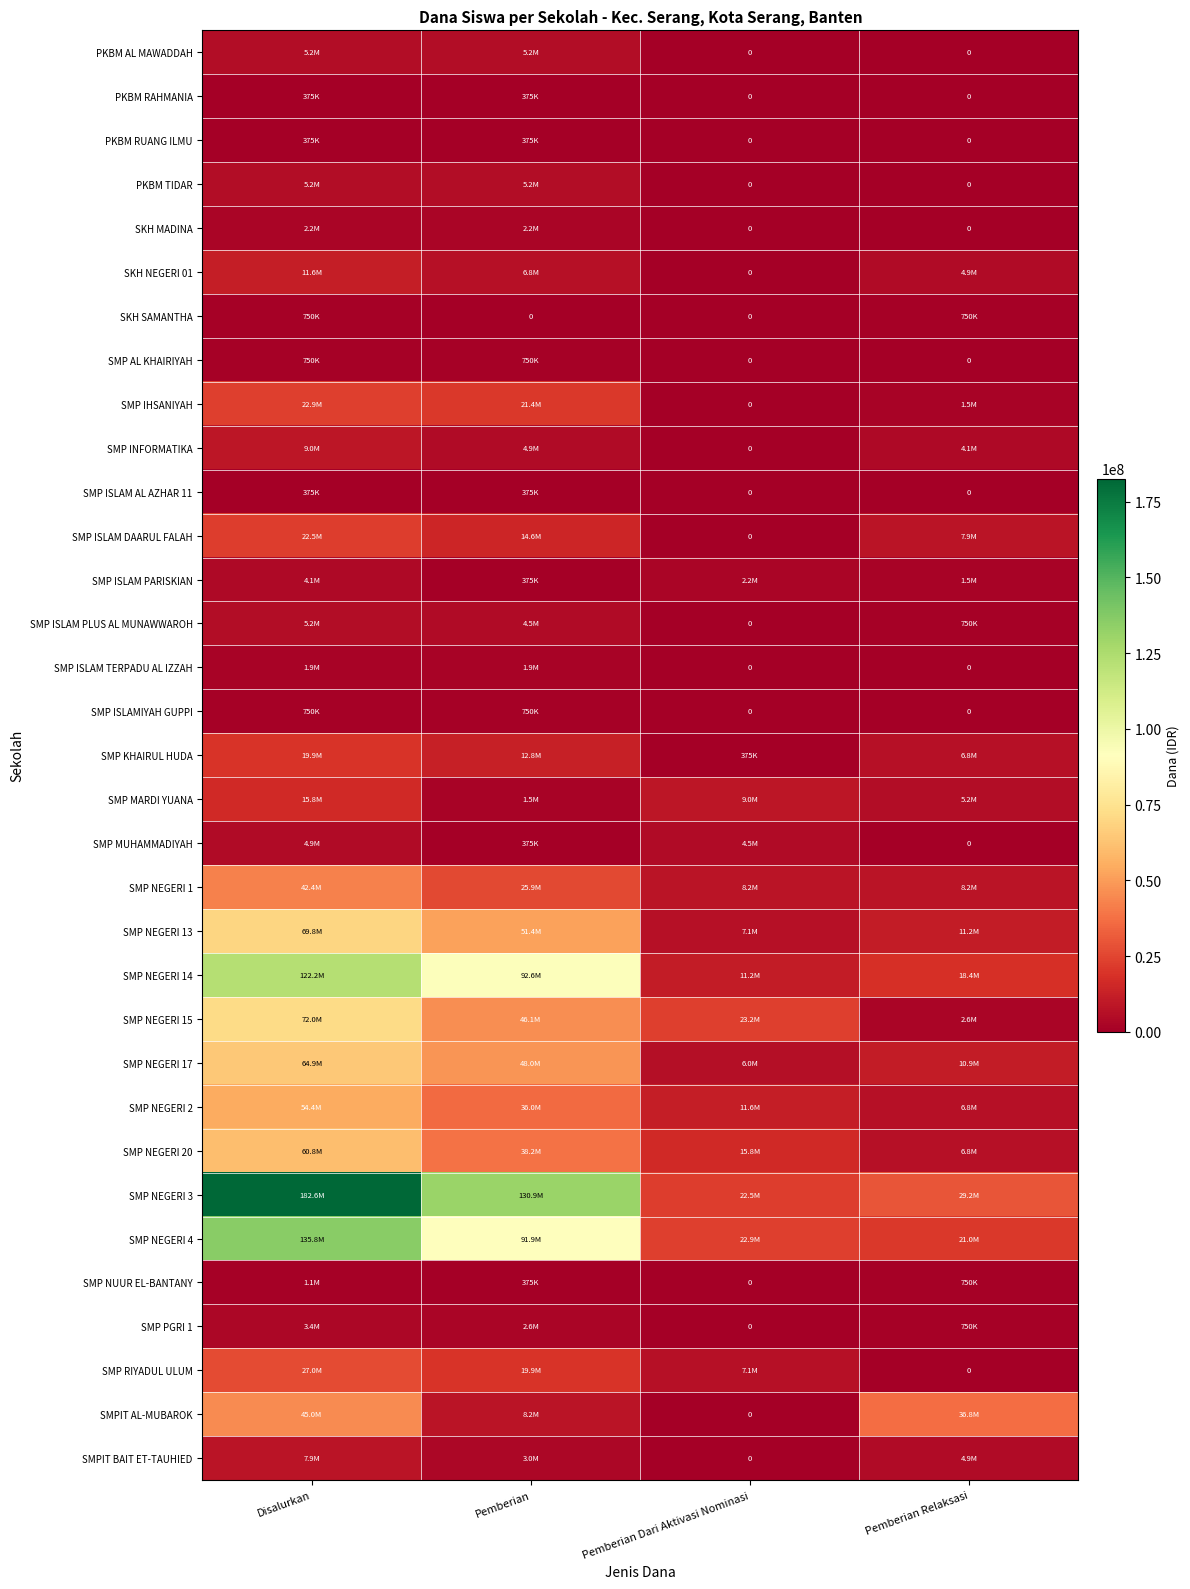

Rank the categories by SMP NEGERI 20 value from highest to lowest.

Disalurkan, Pemberian, Pemberian Dari Aktivasi Nominasi, Pemberian Relaksasi